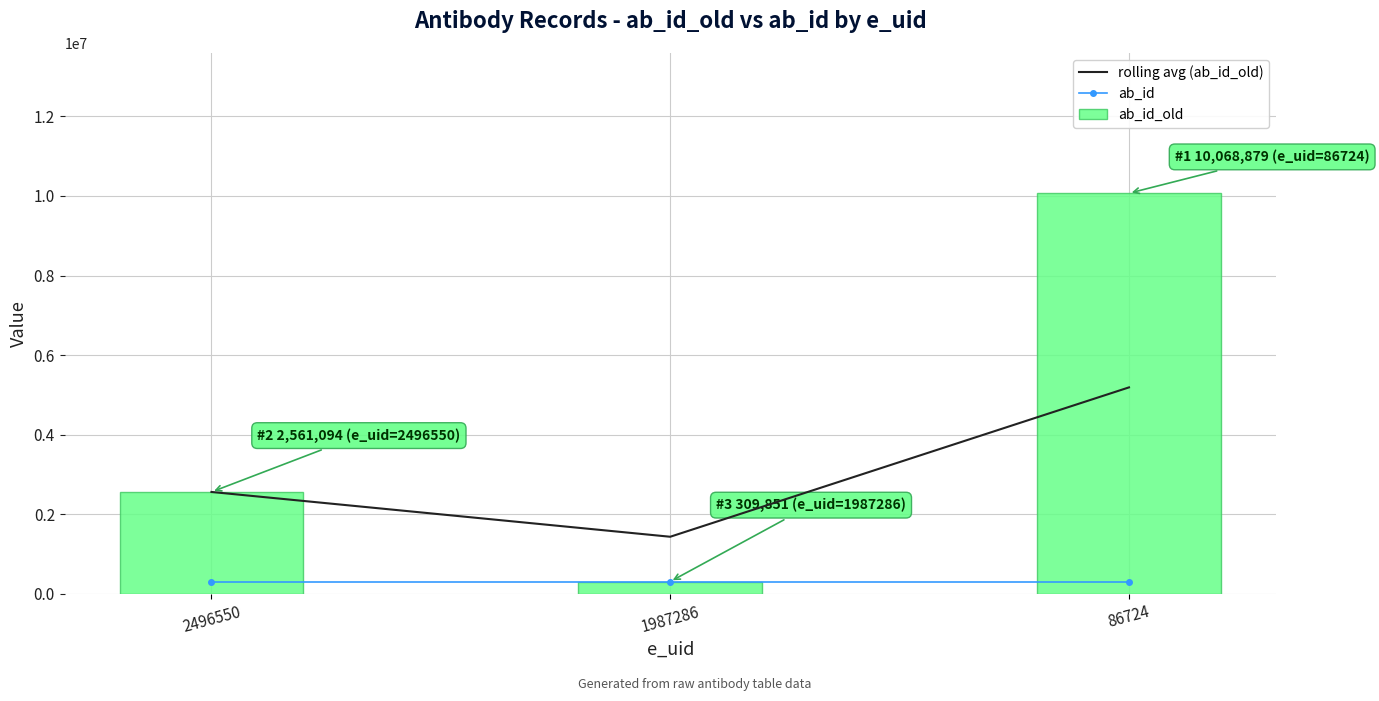

What is the value of the rolling avg (ab_id_old) bar at the 1st from the left?

2561094.0